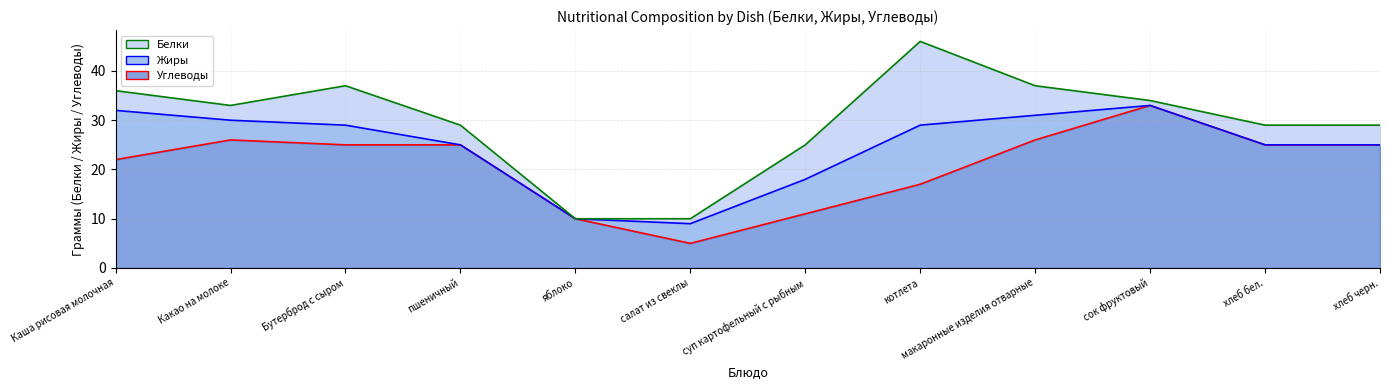

Which series ends up on top after the final intersection of Белки and Жиры?

Белки